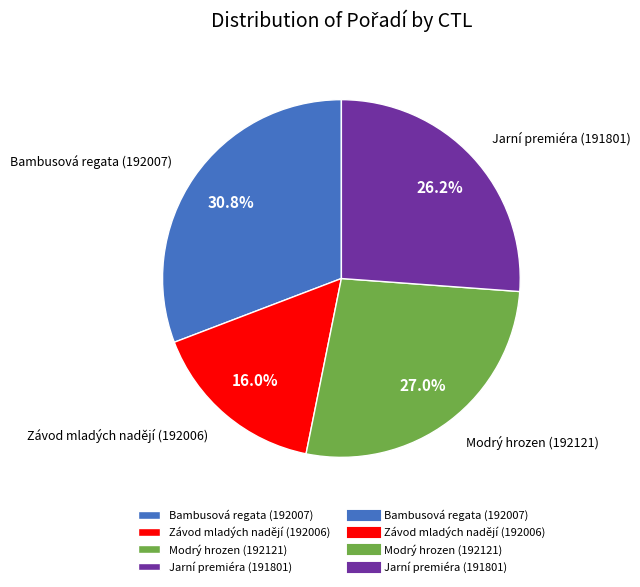

Approximately how many times larger is the value at Závod mladých nadějí (192006) compared to Bambusová regata (192007)?

0.5